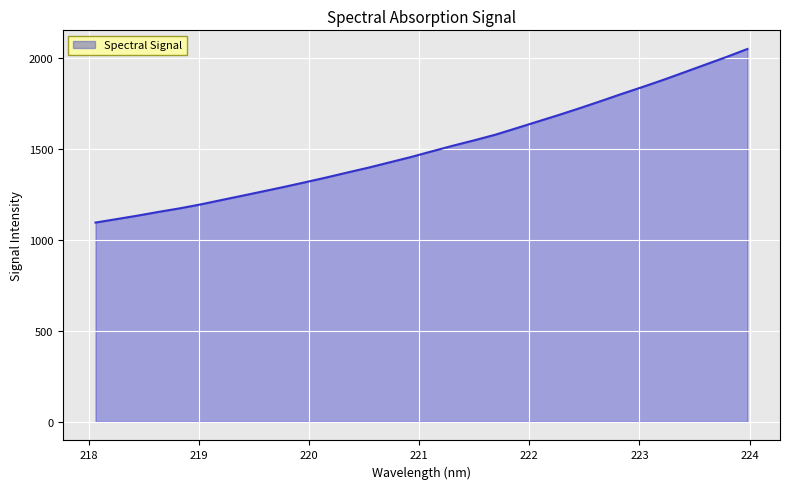

What is the smallest value displayed?

1096.8